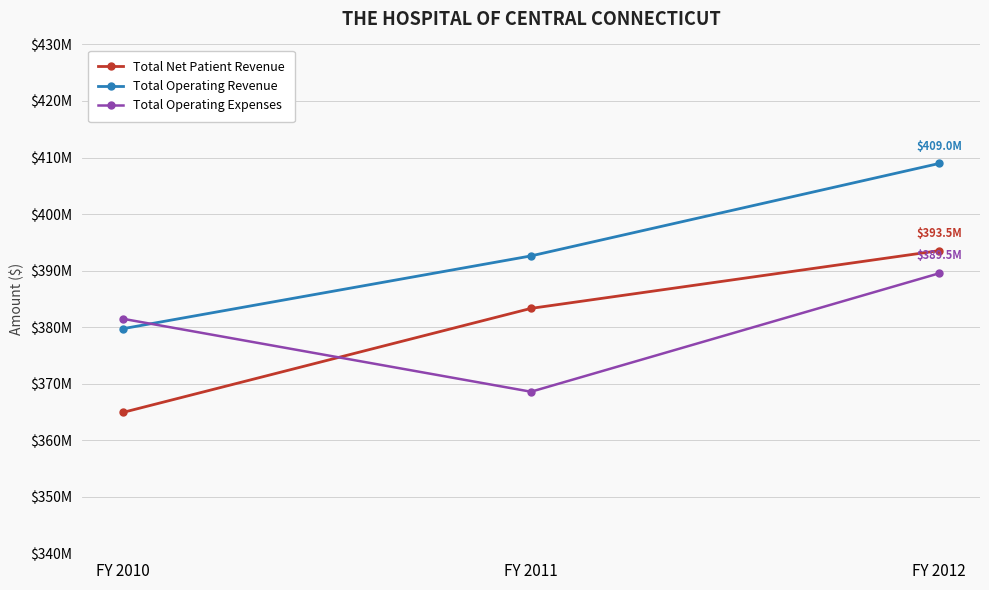

What is the difference between the maximum and second lowest values in the Total Net Patient Revenue series?

10212522